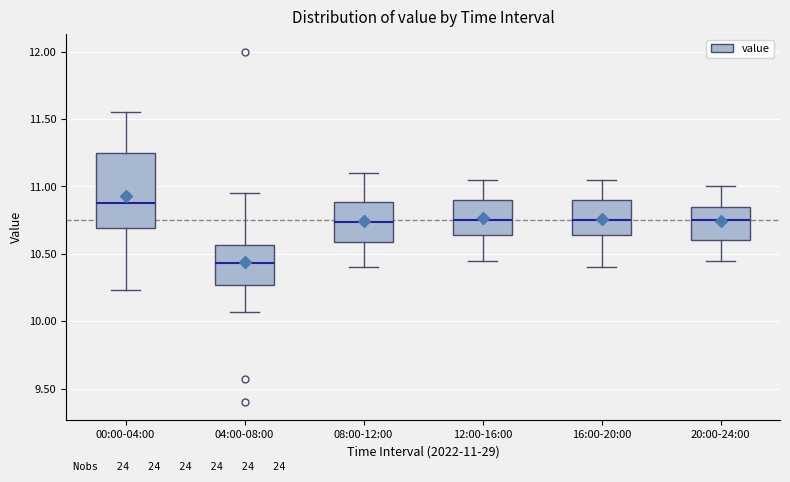

Reading left to right, read every box against the y-axis: the position of its median line, the range the box covers, and the ends of its whiskers. The values are not printed on the chart, so give them approximately, as read against the axis.

00:00-04:00: median 10.90, box 10.70 to 11.25, whiskers 10.25 to 11.55
04:00-08:00: median 10.45, box 10.25 to 10.55, whiskers 10.05 to 10.95
08:00-12:00: median 10.75, box 10.60 to 10.90, whiskers 10.40 to 11.10
12:00-16:00: median 10.75, box 10.65 to 10.90, whiskers 10.45 to 11.05
16:00-20:00: median 10.75, box 10.65 to 10.90, whiskers 10.40 to 11.05
20:00-24:00: median 10.75, box 10.60 to 10.85, whiskers 10.45 to 11.00